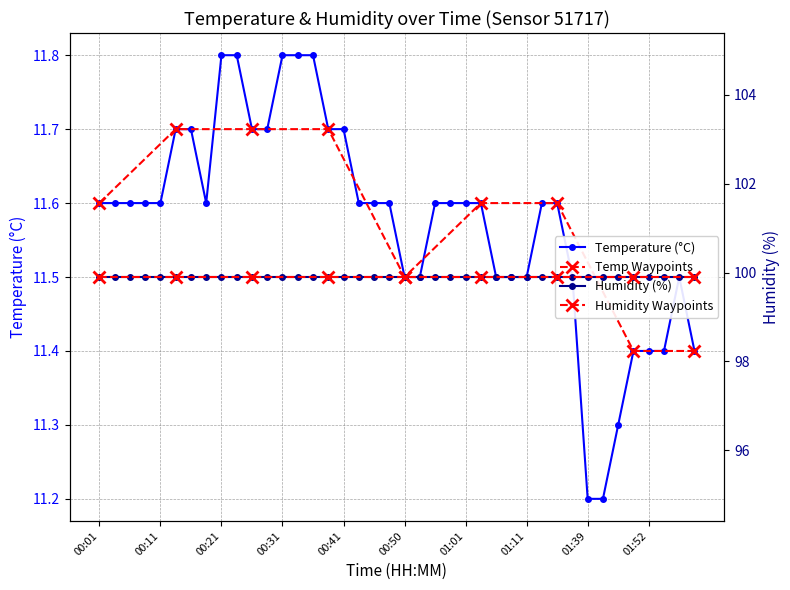

List the labels in order of value, largest first.

00:21, 00:23, 00:31, 00:33, 00:36, 00:13, 00:16, 00:26, 00:28, 00:38, 00:41, 00:01, 00:04, 00:06, 00:09, 00:11, 00:18, 00:43, 00:46, 00:48, 00:56, 00:58, 01:01, 01:03, 01:13, 01:16, 00:50, 00:53, 01:06, 01:08, 01:11, 01:26, 01:59, 01:50, 01:52, 01:55, 02:04, 01:44, 01:39, 01:42